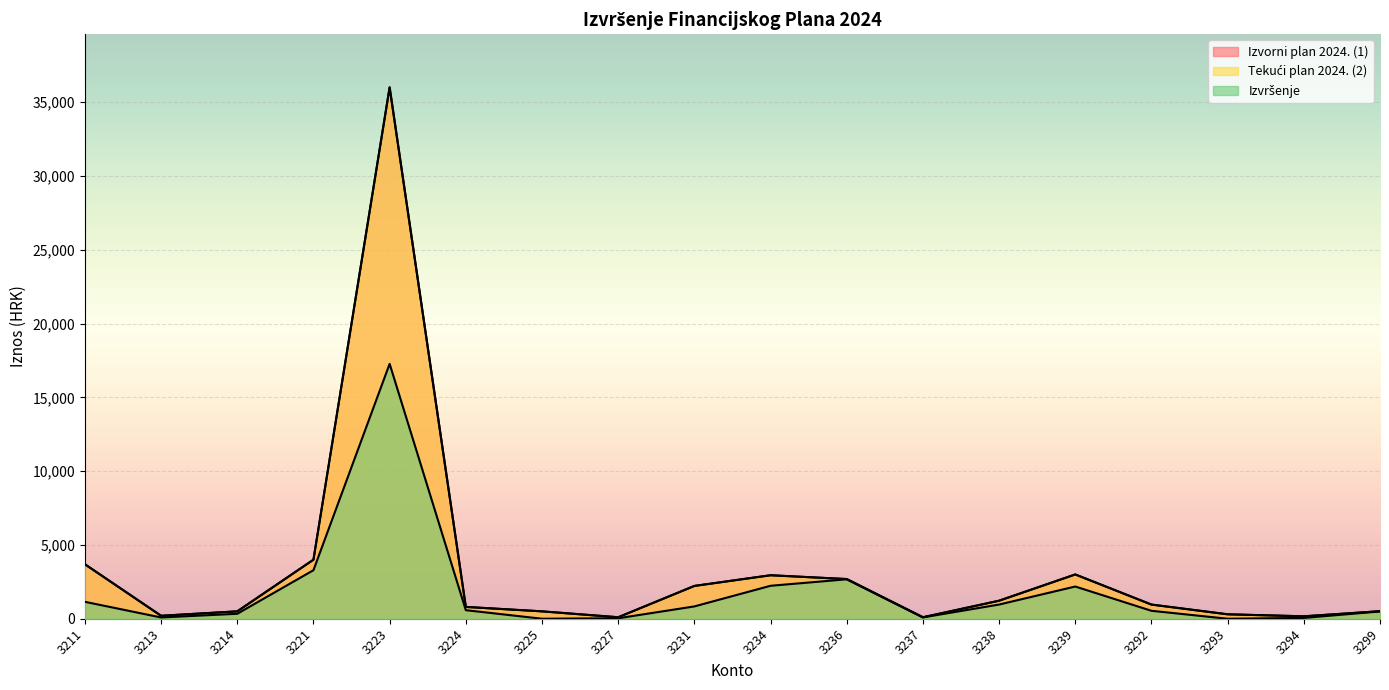

Reading left to right, extract all data points from this chart.

Izvorni plan 2024. (1): 3211=3690.0	3213=200.0	3214=500.0	3221=4000.0	3223=36000.0	3224=800.0	3225=500.0	3227=100.0	3231=2222.0	3234=2946.0	3236=2688.0	3237=100.0	3238=1221.0	3239=3000.0	3292=959.0	3293=300.0	3294=164.0	3299=510.0
Tekući plan 2024. (2): 3211=3690.0	3213=200.0	3214=500.0	3221=4000.0	3223=36000.0	3224=800.0	3225=500.0	3227=100.0	3231=2222.0	3234=2946.0	3236=2688.0	3237=100.0	3238=1221.0	3239=3000.0	3292=959.0	3293=300.0	3294=164.0	3299=510.0
Izvršenje: 3211=1146.3	3213=85.0	3214=336.0	3221=3287.8	3223=17269.0	3224=578.7	3225=0.0	3227=31.8	3231=833.9	3234=2232.4	3236=2671.5	3237=89.6	3238=960.9	3239=2182.0	3292=537.4	3293=0.0	3294=55.0	3299=492.9